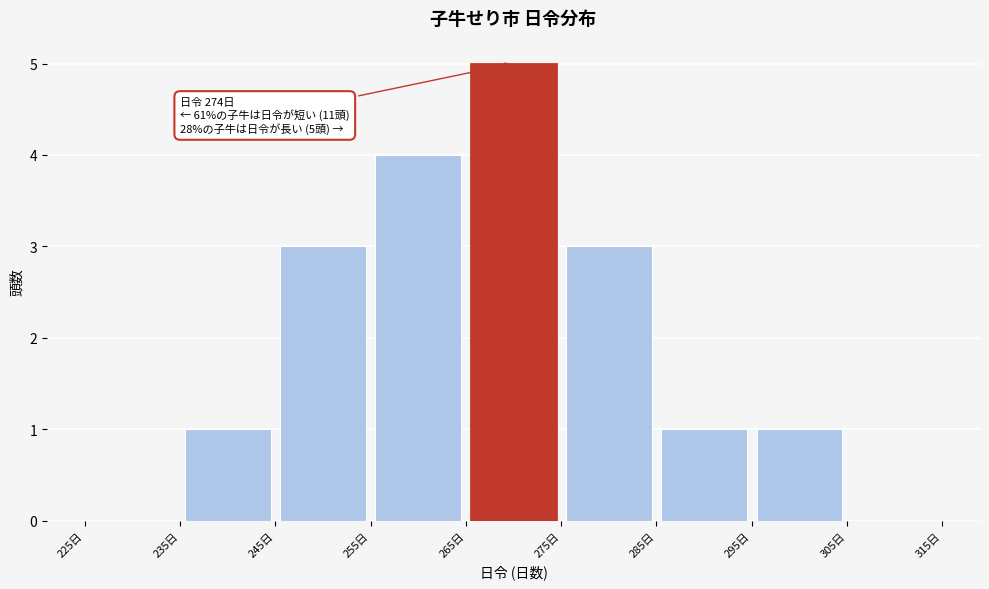

Which range on the x-axis has the tallest bar?

265 to 275